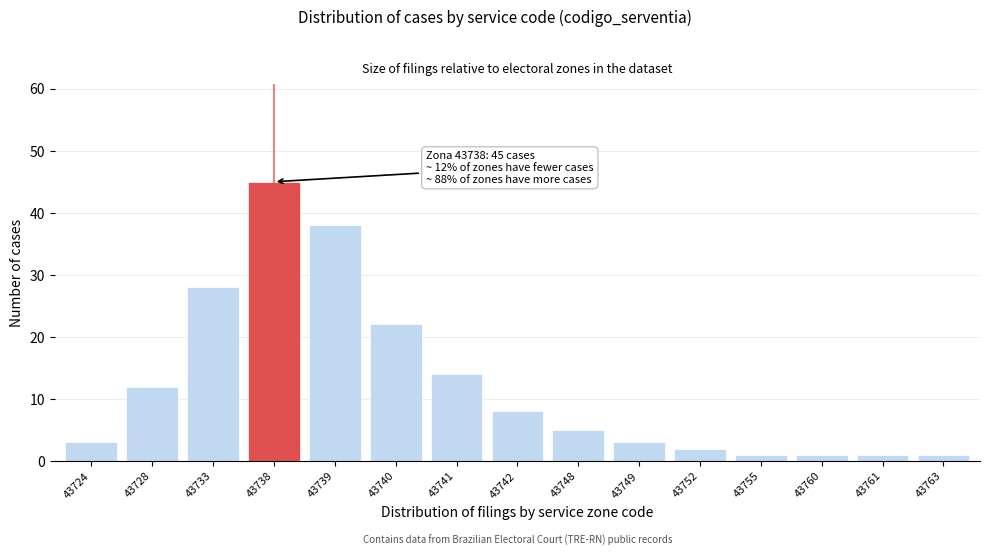

Reading right to left, list all the values displayed in this chart.

1	1	1	1	2	3	5	8	14	22	38	45	28	12	3